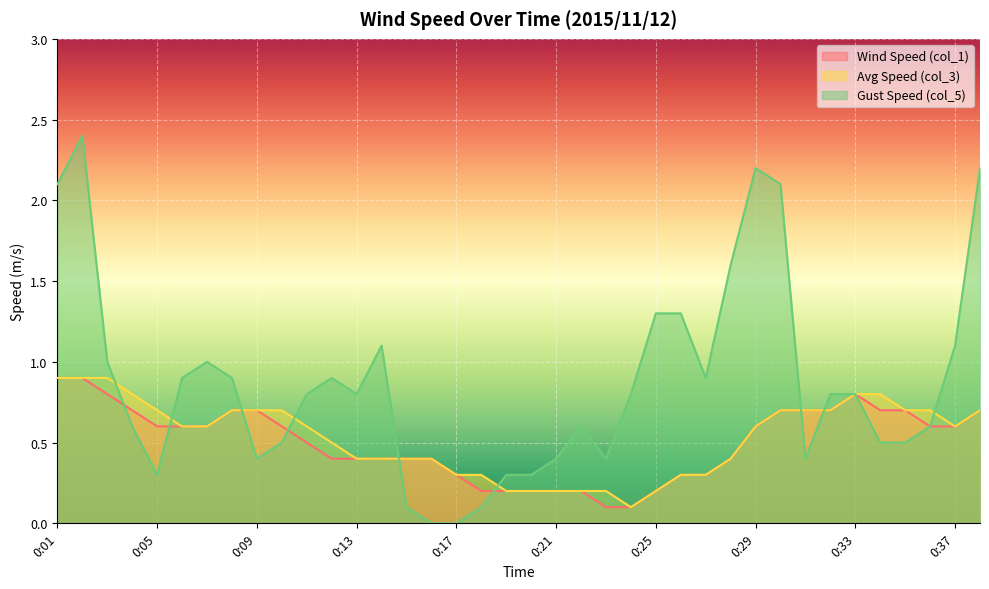

Which series changed the most between 0:17 and 0:18?

Gust Speed (col_5)